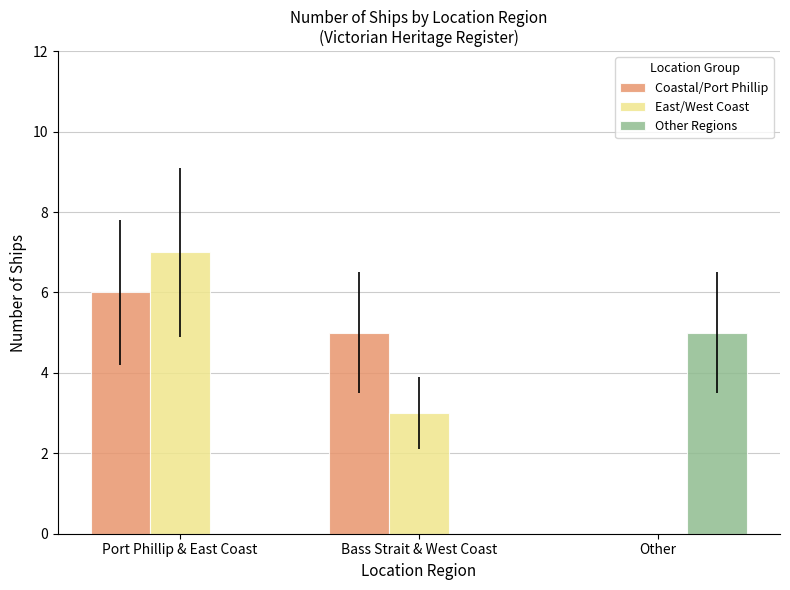

What is the label of the 2nd bar from the right?

Bass Strait & West Coast